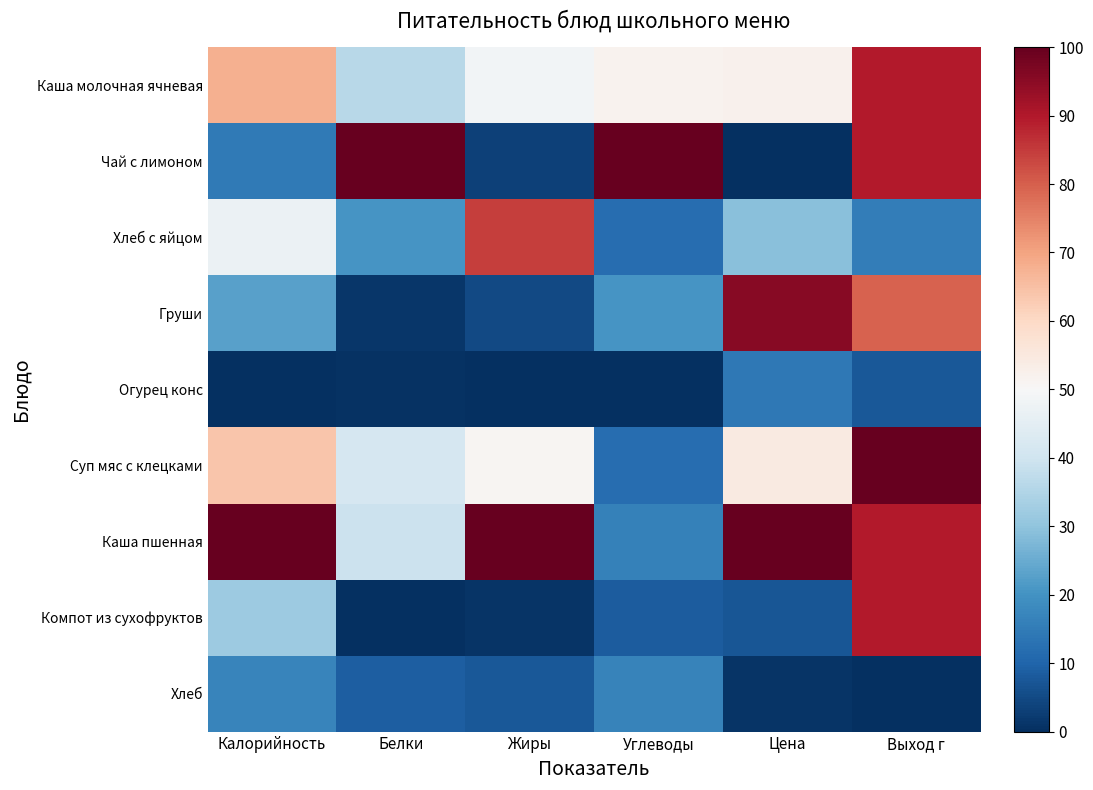

Reading left to right, extract all data points from this chart.

Каша молочная ячневая: Калорийность=67.7	Белки=36.2	Жиры=48.5	Углеводы=51.7	Цена=52.2	Выход г=89.7
Чай с лимоном: Калорийность=14.6	Белки=100.0	Жиры=3.2	Углеводы=100.0	Цена=0.0	Выход г=89.7
Хлеб с яйцом: Калорийность=47.0	Белки=20.5	Жиры=84.7	Углеводы=11.8	Цена=29.2	Выход г=15.4
Груши: Калорийность=22.9	Белки=1.5	Жиры=4.8	Углеводы=20.5	Цена=95.4	Выход г=79.5
Огурец конс: Калорийность=0.0	Белки=0.6	Жиры=0.0	Углеводы=0.0	Цена=14.1	Выход г=7.7
Суп мяс с клецками: Калорийность=63.7	Белки=41.4	Жиры=51.0	Углеводы=11.9	Цена=54.5	Выход г=100.0
Каша пшенная: Калорийность=100.0	Белки=39.2	Жиры=100.0	Углеводы=16.1	Цена=100.0	Выход г=89.7
Компот из сухофруктов: Калорийность=31.7	Белки=0.0	Жиры=0.9	Углеводы=8.3	Цена=7.1	Выход г=89.7
Хлеб: Калорийность=17.1	Белки=8.7	Жиры=7.7	Углеводы=16.6	Цена=0.9	Выход г=0.0